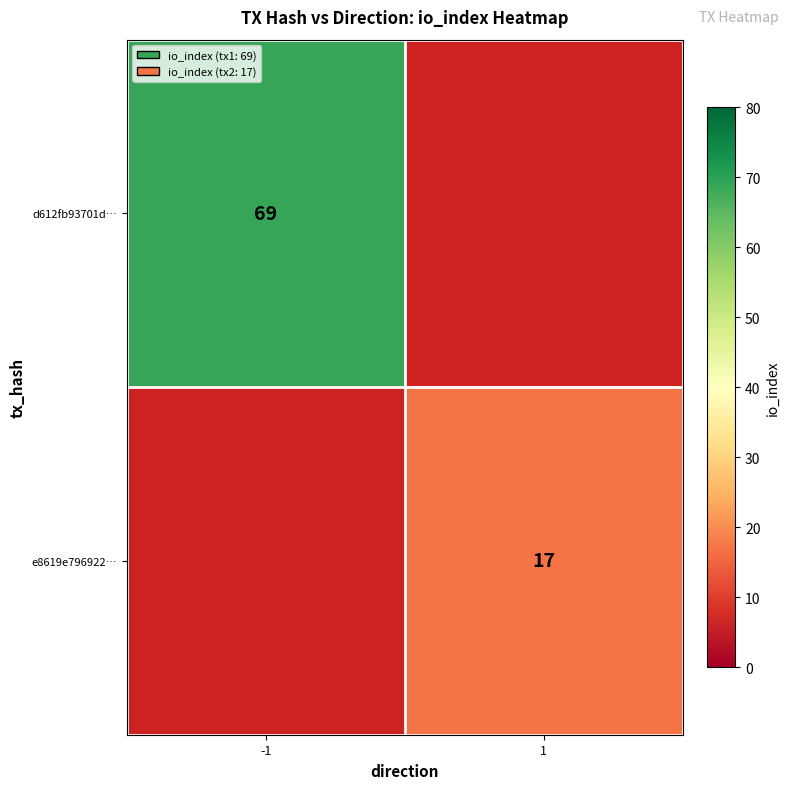

How many data points does each series have?

2